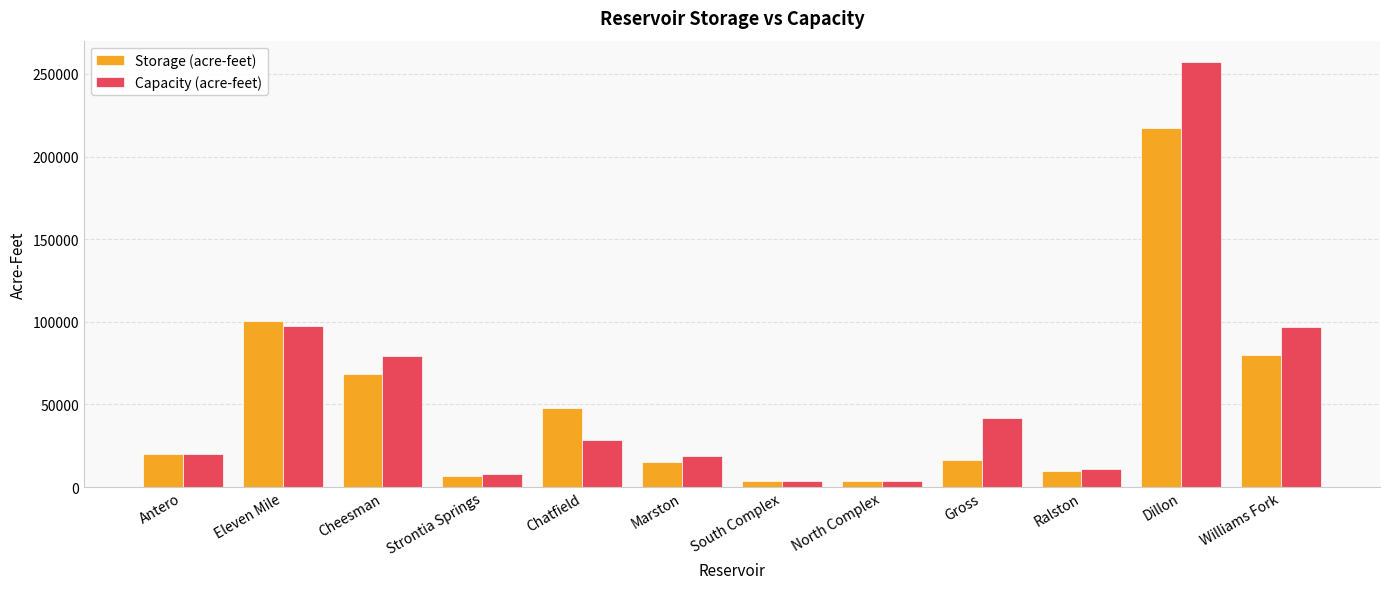

What is the label of the 6th bar from the right?

South Complex